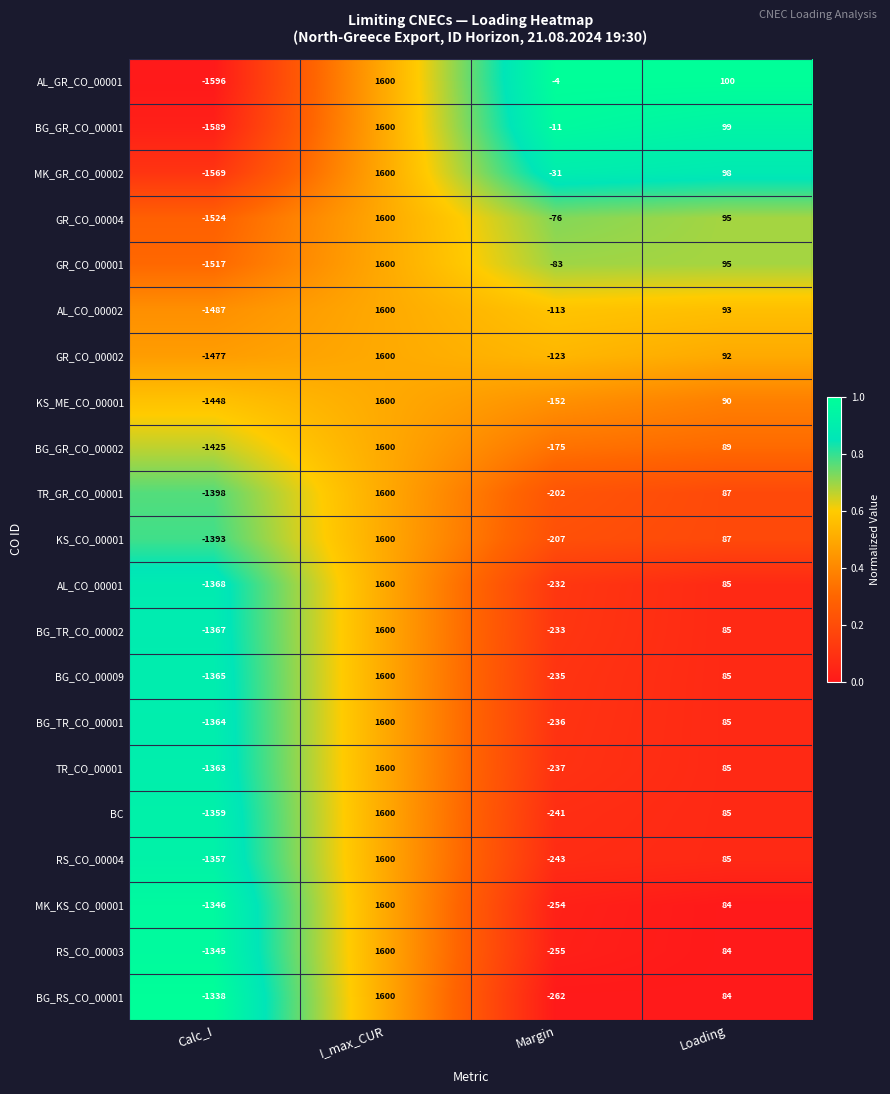

The KS_ME_CO_00001 series shows 1600 at I_max_CUR. True or false?

True